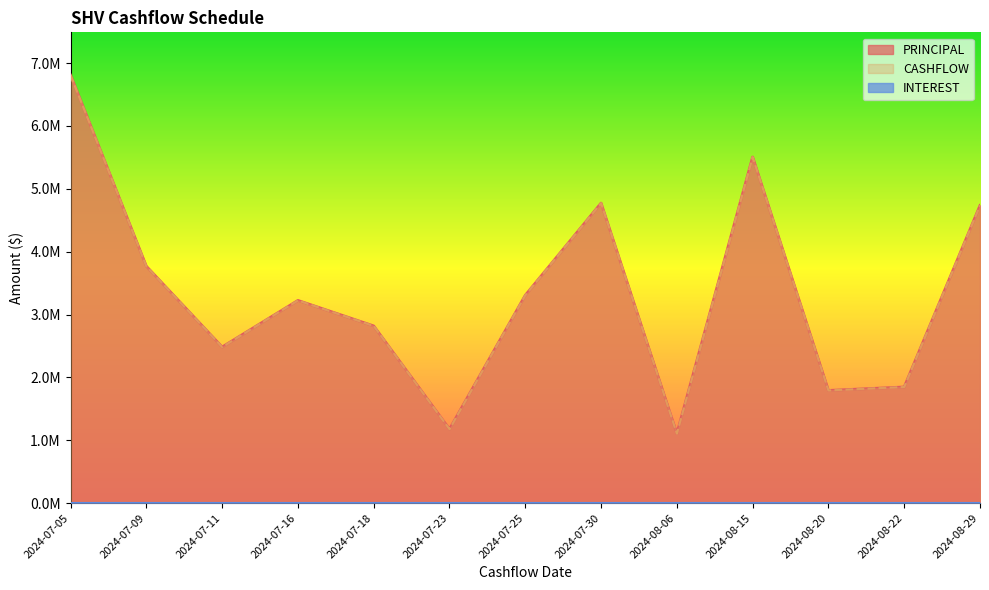

List the labels in order of CASHFLOW value, largest first.

2024-07-05, 2024-08-15, 2024-07-30, 2024-08-29, 2024-07-09, 2024-07-25, 2024-07-16, 2024-07-18, 2024-07-11, 2024-08-22, 2024-08-20, 2024-07-23, 2024-08-06